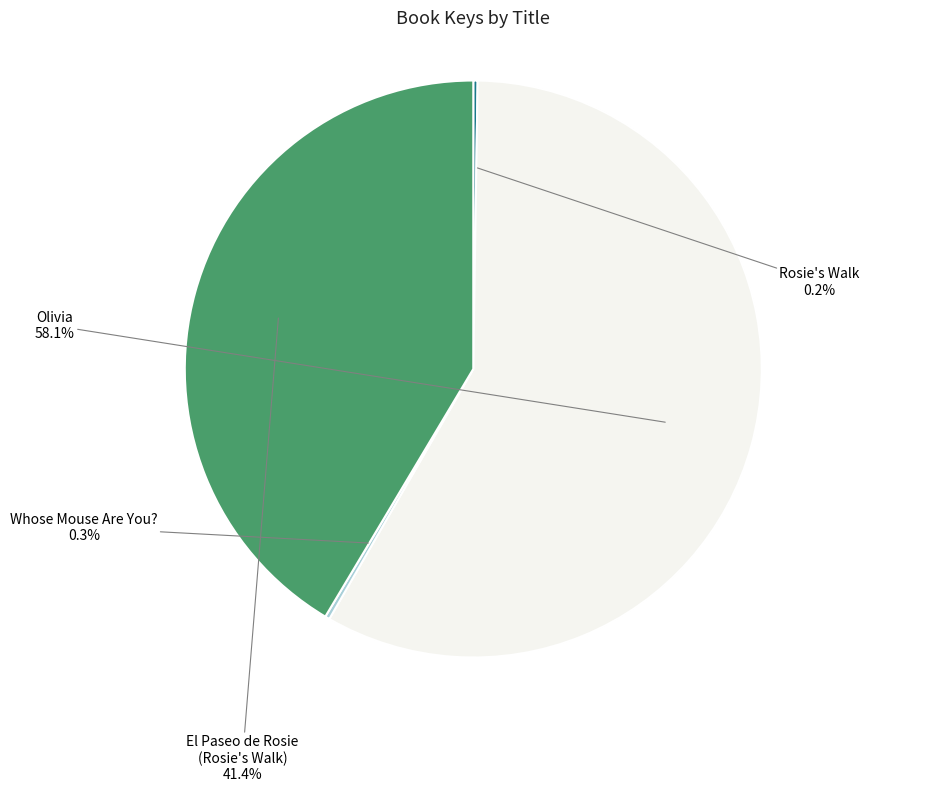

How much of the chart is everything except Olivia?

41.9%